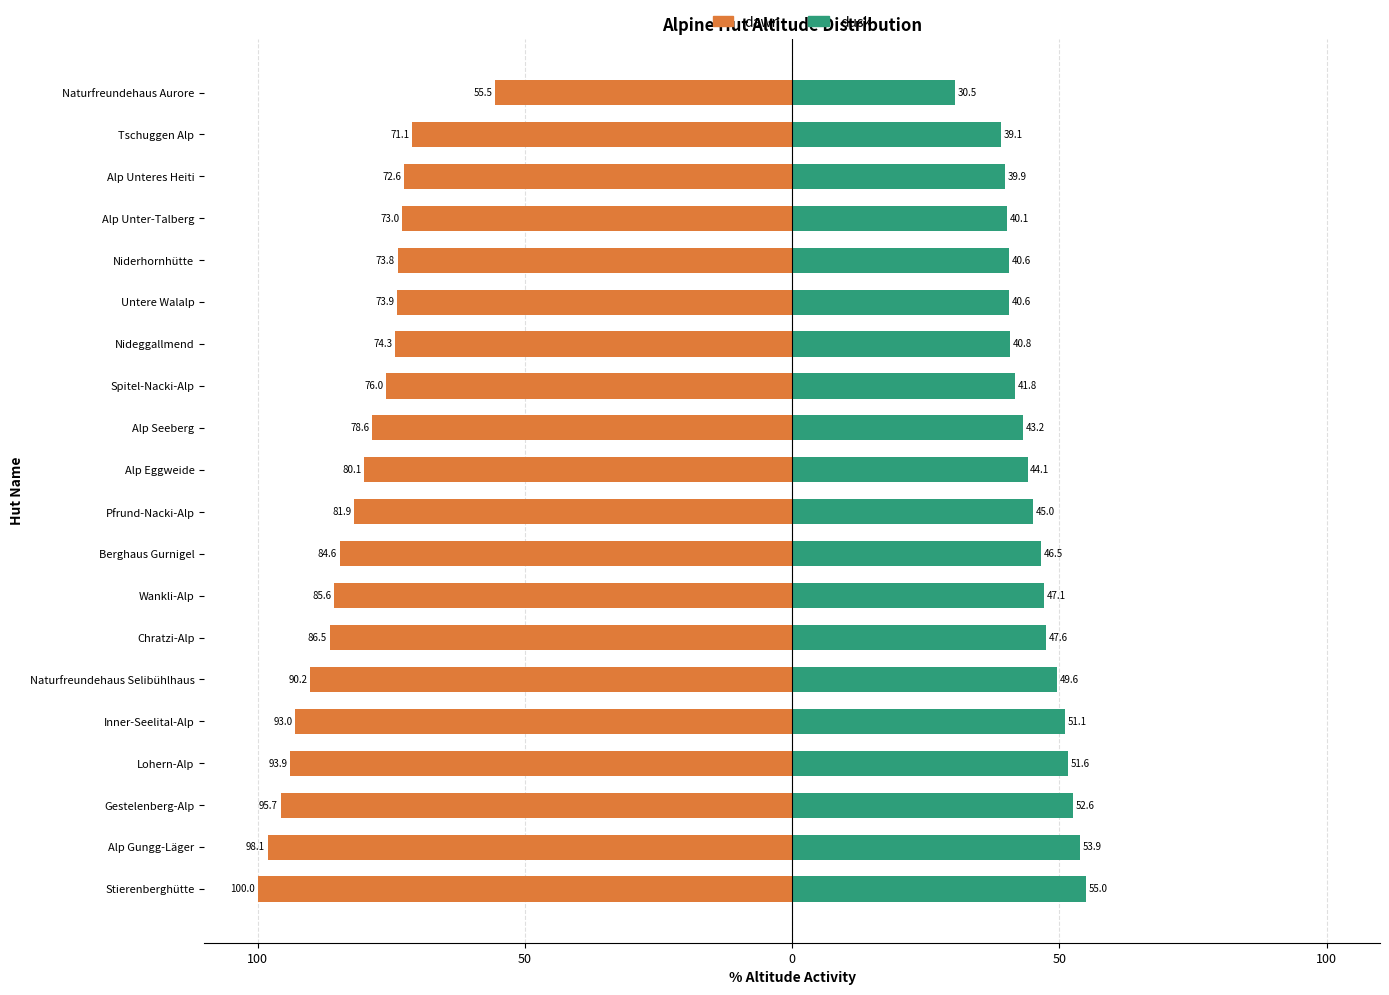

How many groups of bars are there?

20